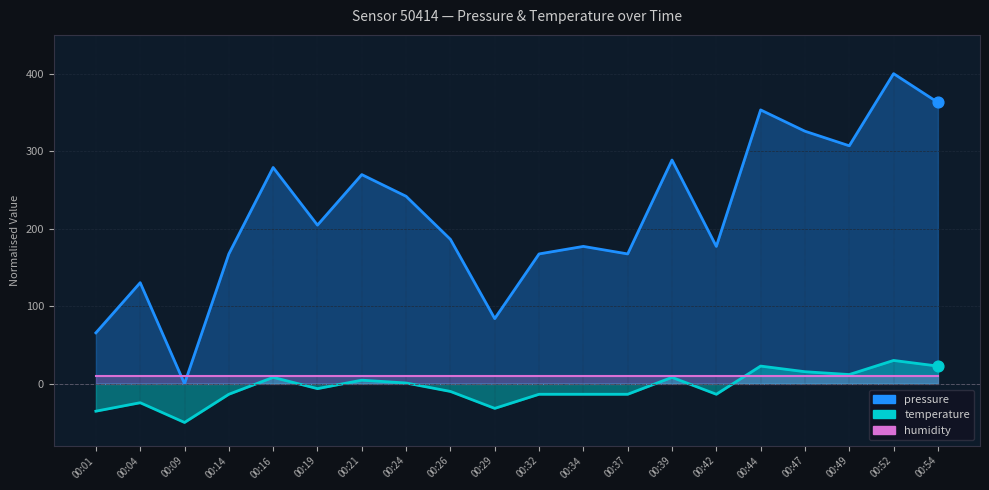

At which category is the sum across all series the highest?

00:52